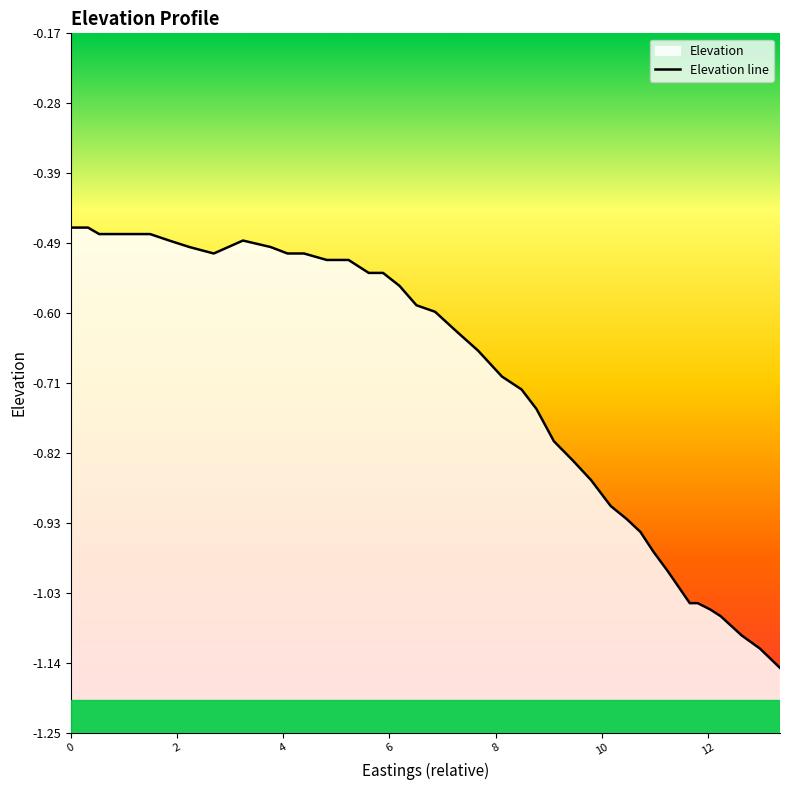

How many interior local peaks (higher than both neighbors) does the data have?

1